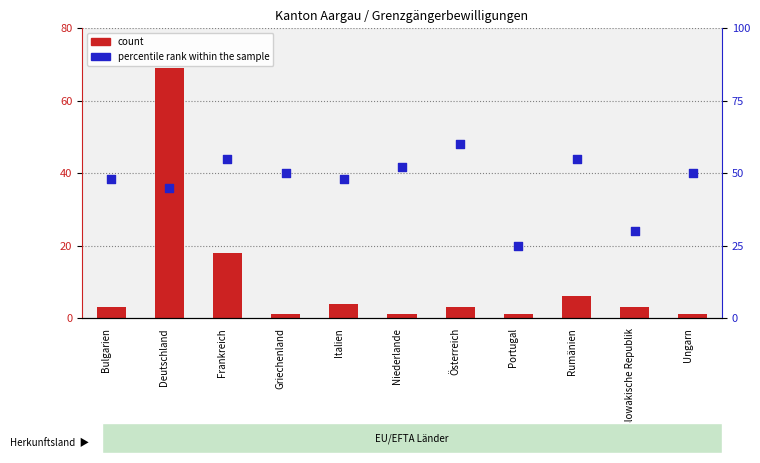

Which series contains the lowest Y value?

percentile rank within the sample